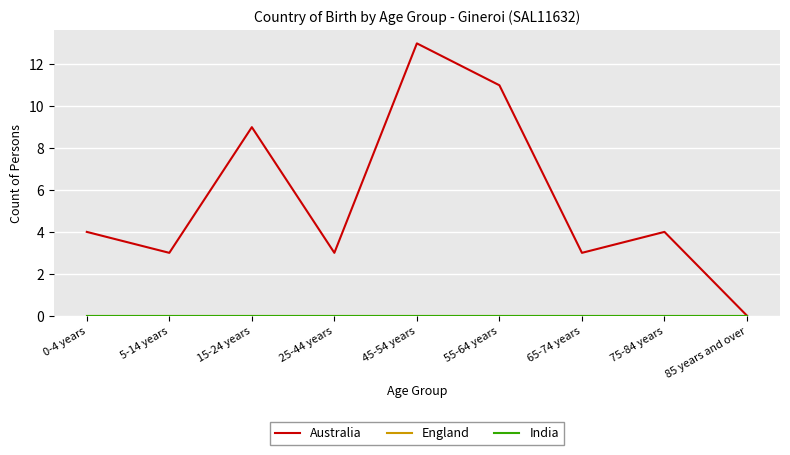

Is this an area chart (filled region under the line)?

No